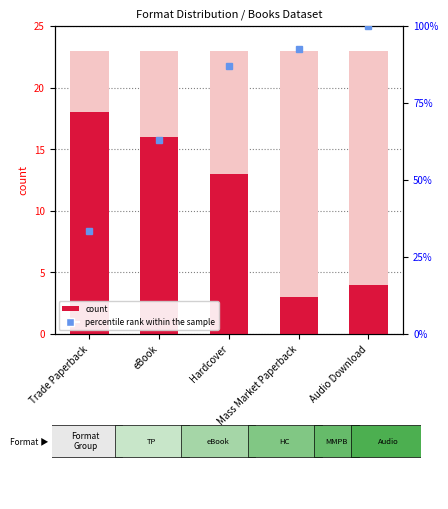

Read the value at Trade Paperback, to the nearest 10.

20